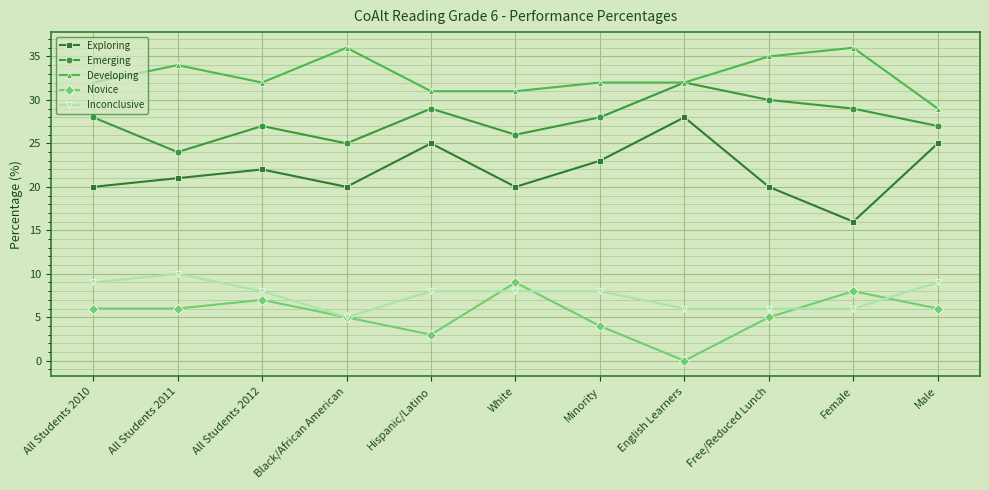

What is the difference between the maximum and second lowest values in the Developing series?

5